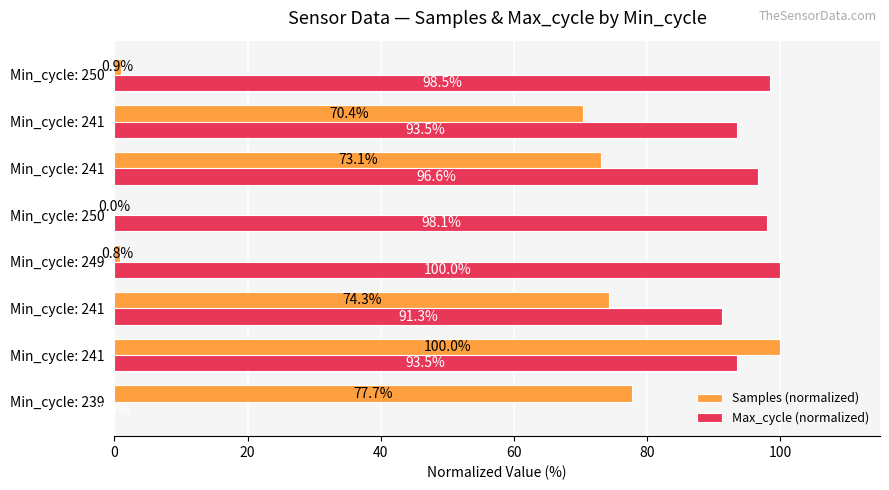

How many distinct data groups are displayed?

2